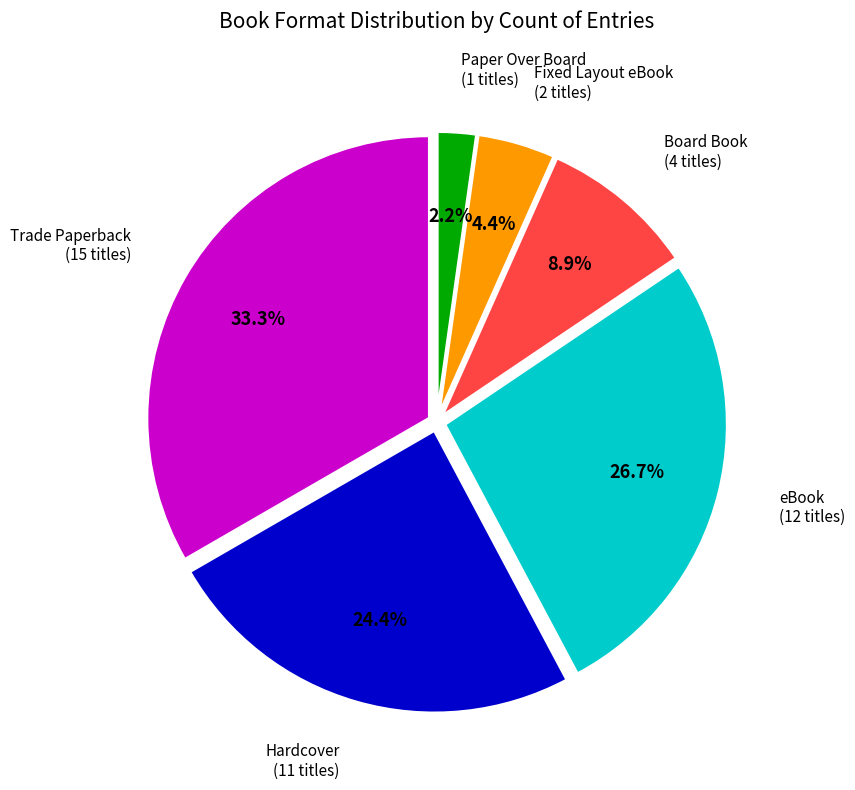

Between Hardcover and eBook, which is larger?

eBook